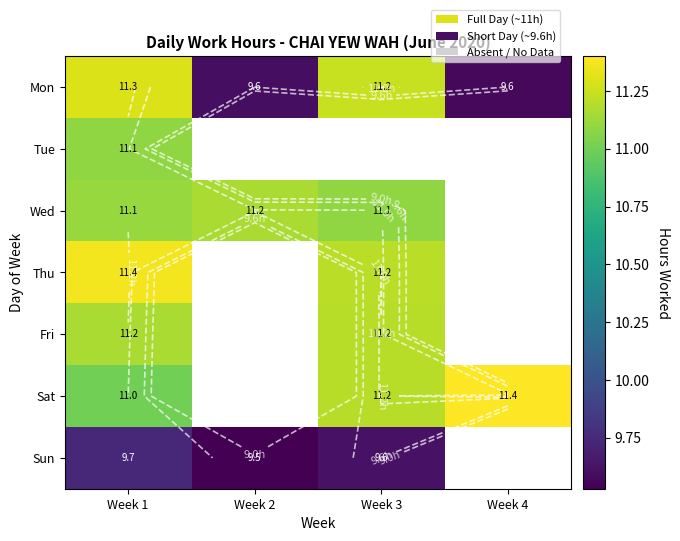

True or false: Mon has a value of 16.6 at Week 2.

False